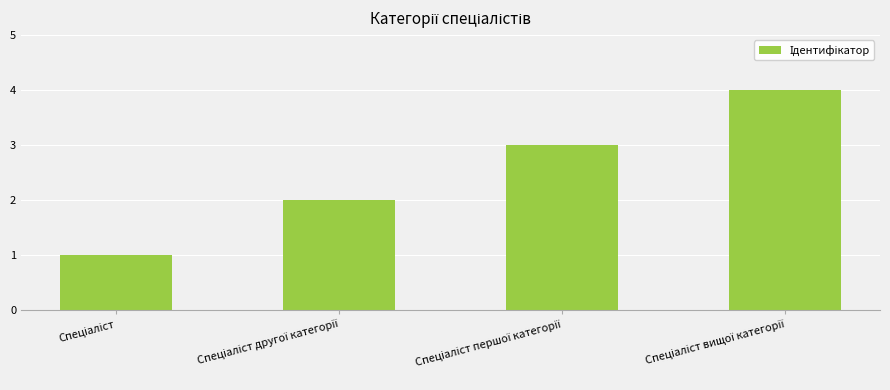

What is the difference between the maximum and minimum values?

3